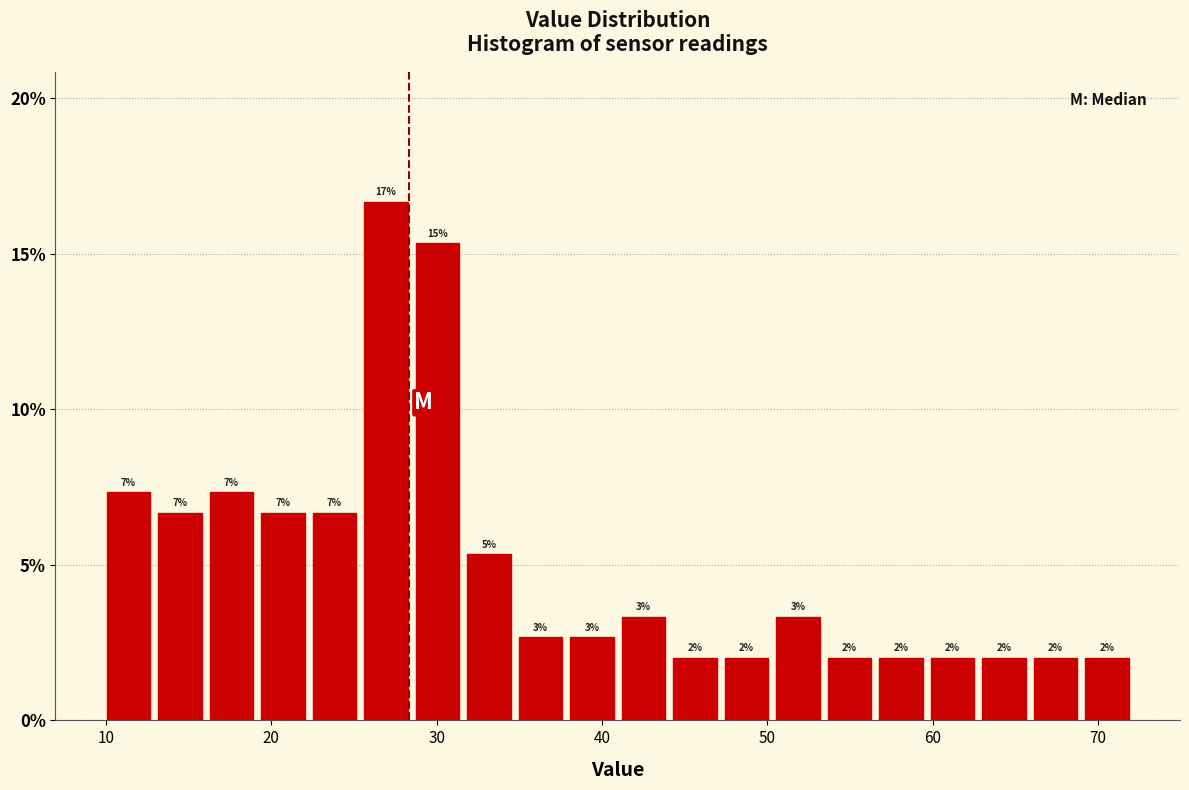

Read against the x-axis, roughly where is the centre of the tallest bar?

27